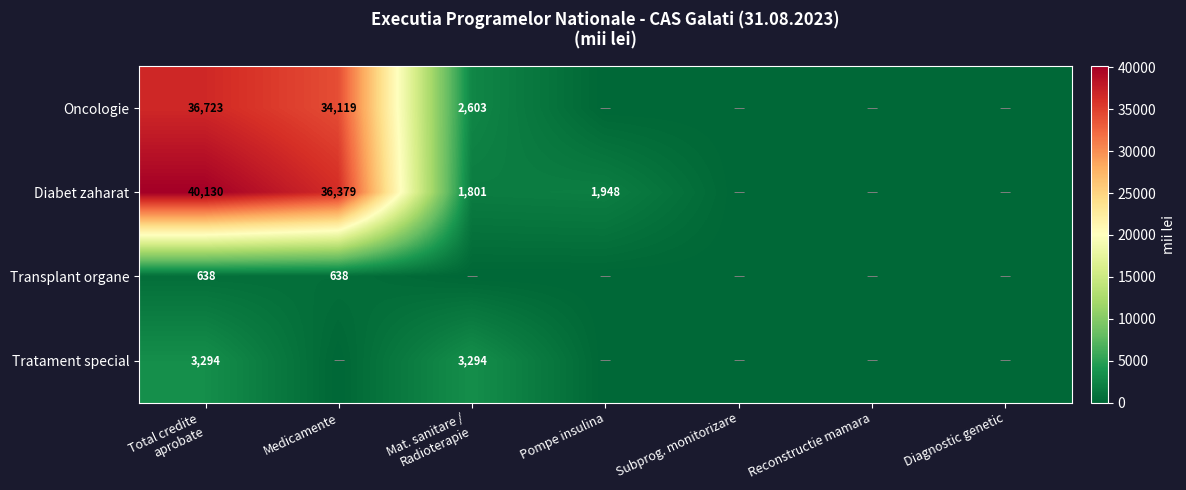

Is it true that Oncologie equals 34119 at Medicamente?

True